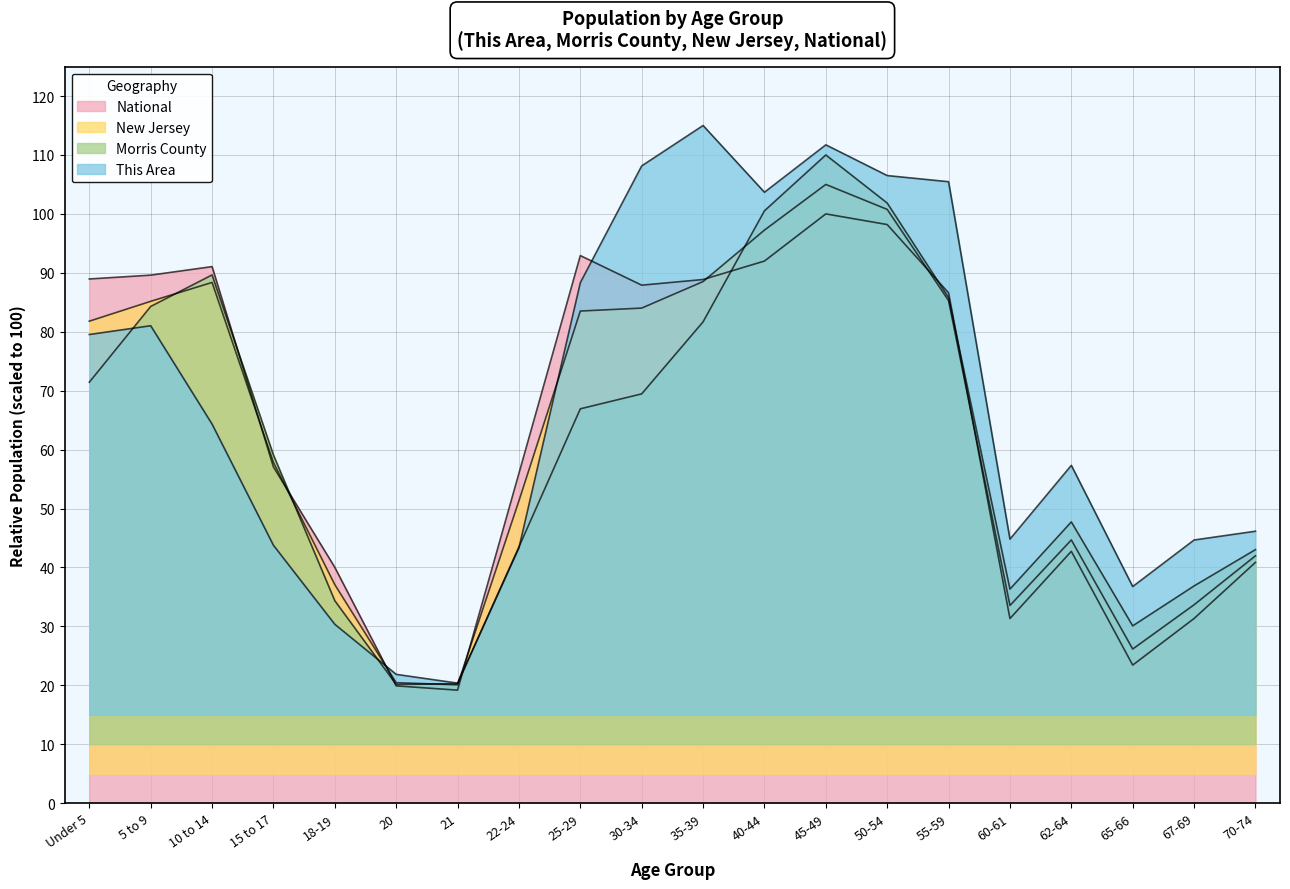

How many data points does each series have?

20